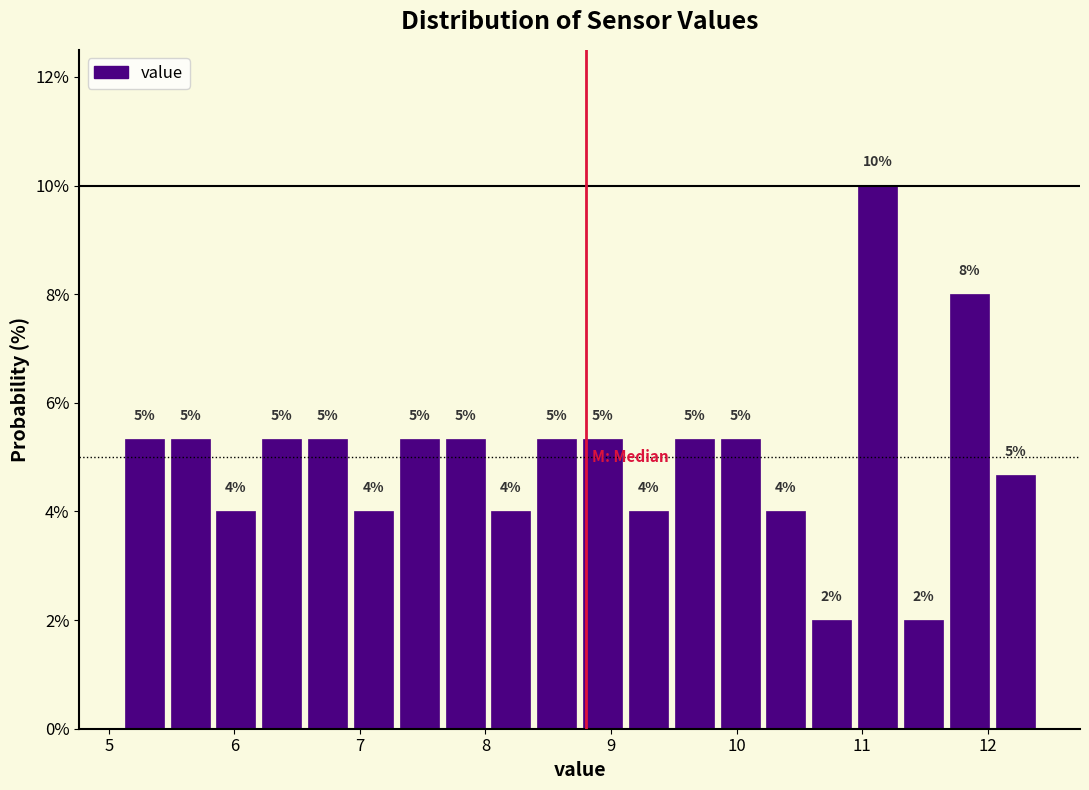

Read against the x-axis, roughly where is the centre of the tallest bar?

11.1